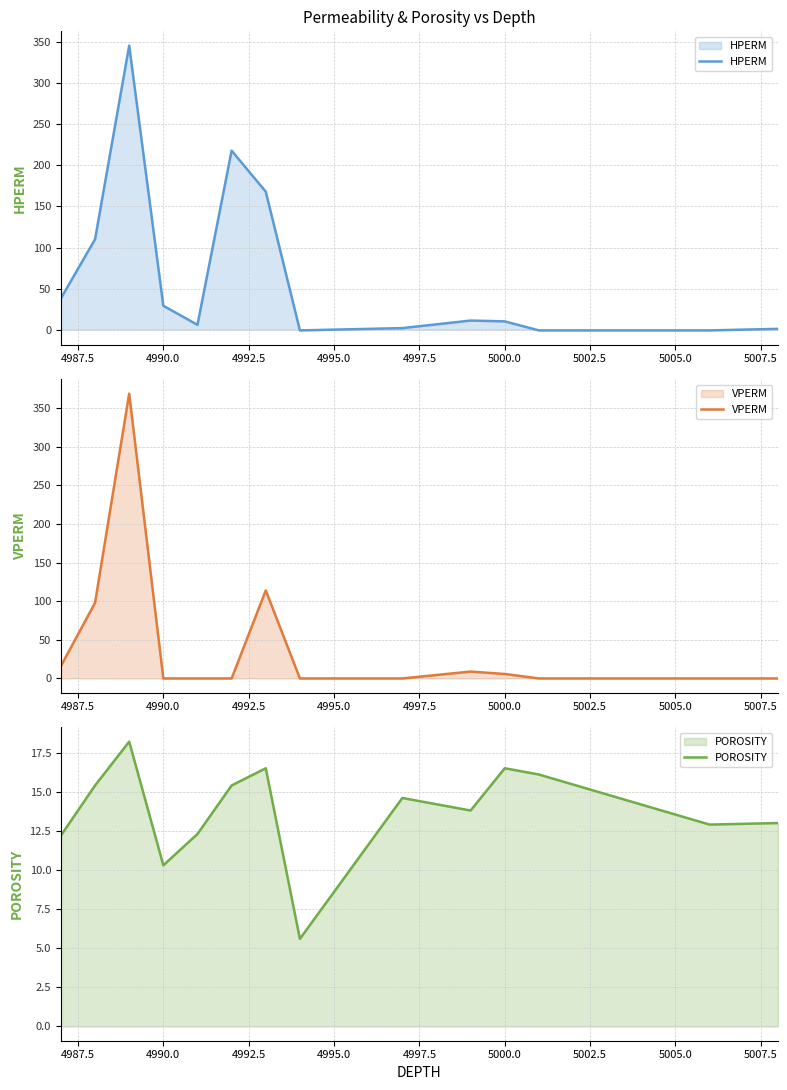

Rank the series by their maximum value, from highest to lowest.

VPERM, HPERM, POROSITY